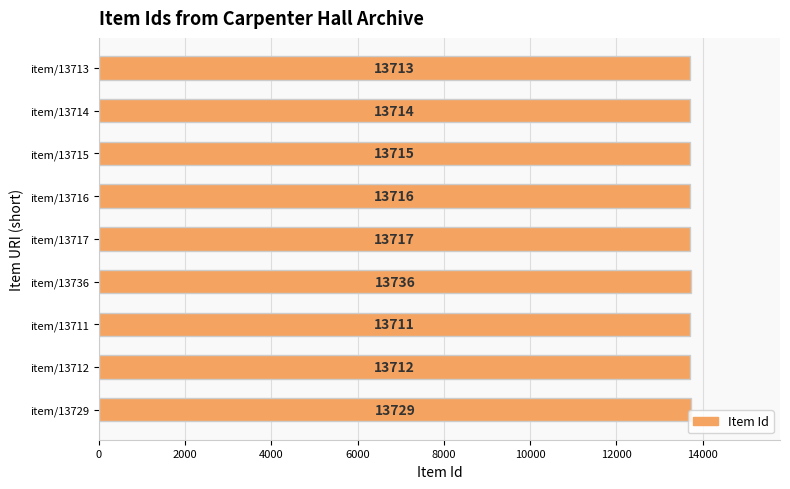

Reading bottom to top, extract all data points from this chart.

13729	13712	13711	13736	13717	13716	13715	13714	13713